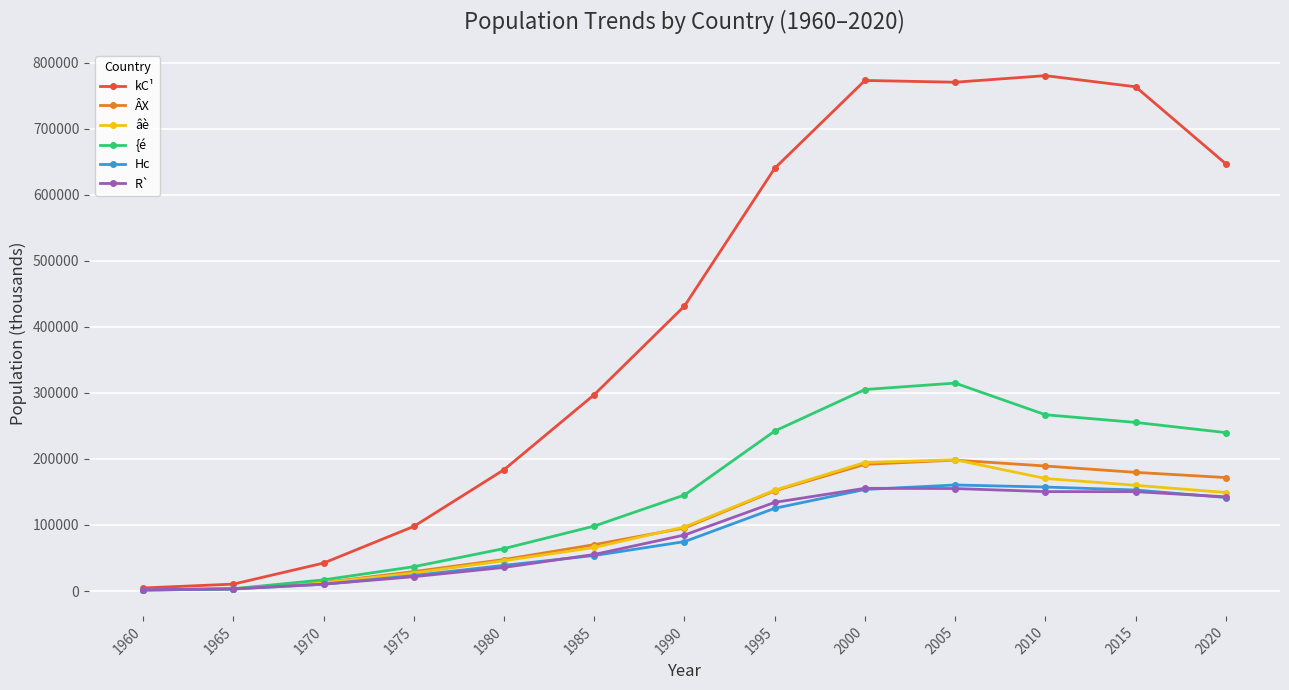

Between 1960 and 2010, which series saw the biggest shift?

kC¹